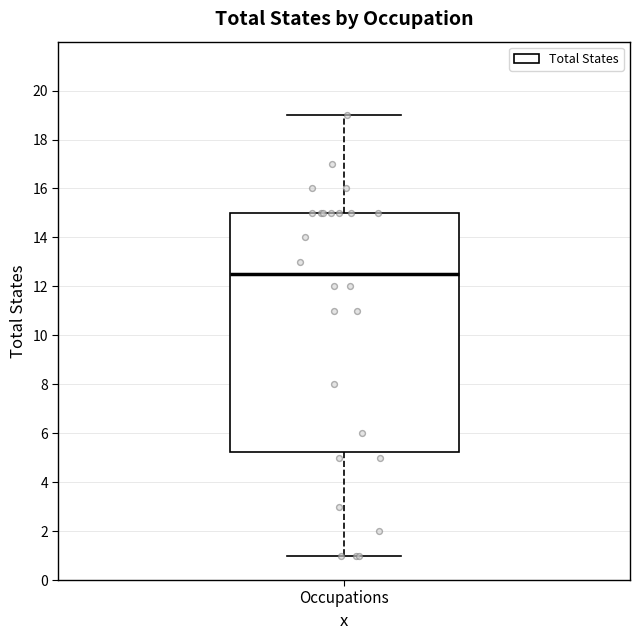

Read this box plot against the y-axis: the position of the median line, the range covered by the box, and the ends of both whiskers. The values are not printed on the chart, so give them approximately, as read against the axis.

median 12.6, box 5.2 to 15.0, whiskers 1.0 to 19.0